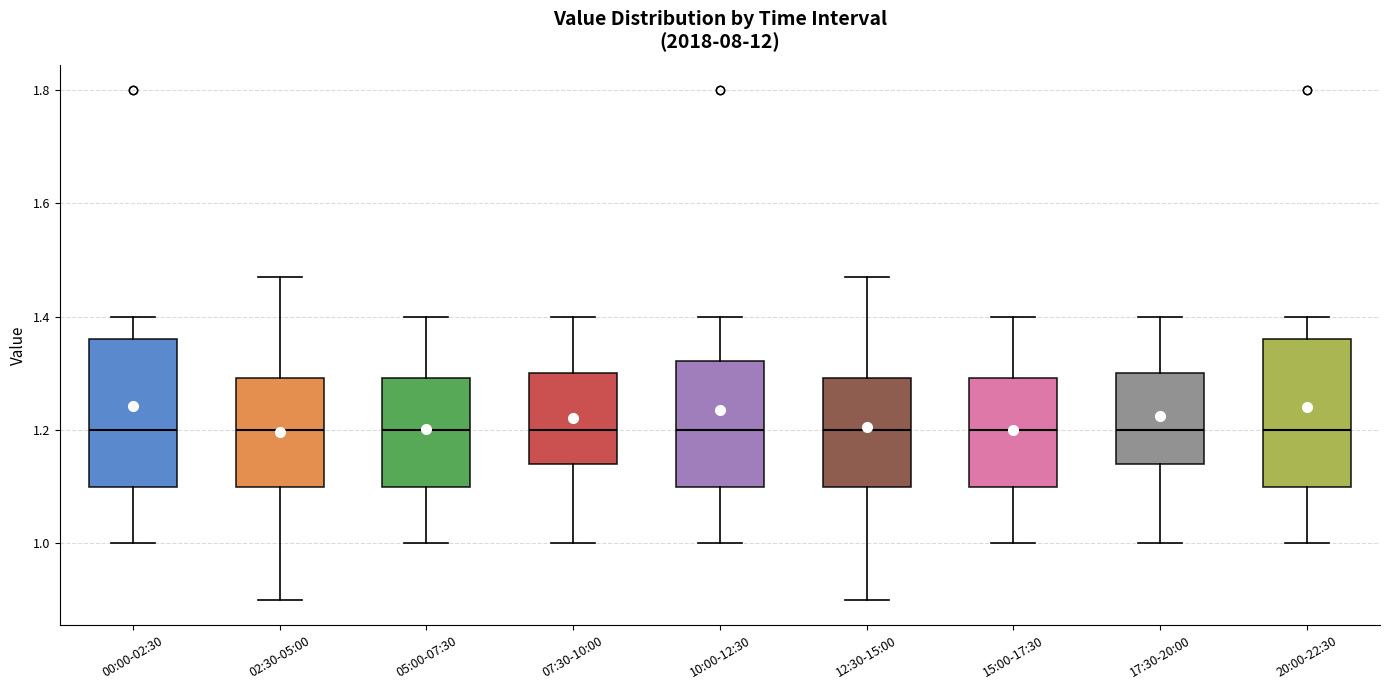

Where does the upper whisker of the box for 15:00-17:30 end on the y-axis? The values are not printed on the chart, so give them approximately, as read against the axis.

1.40